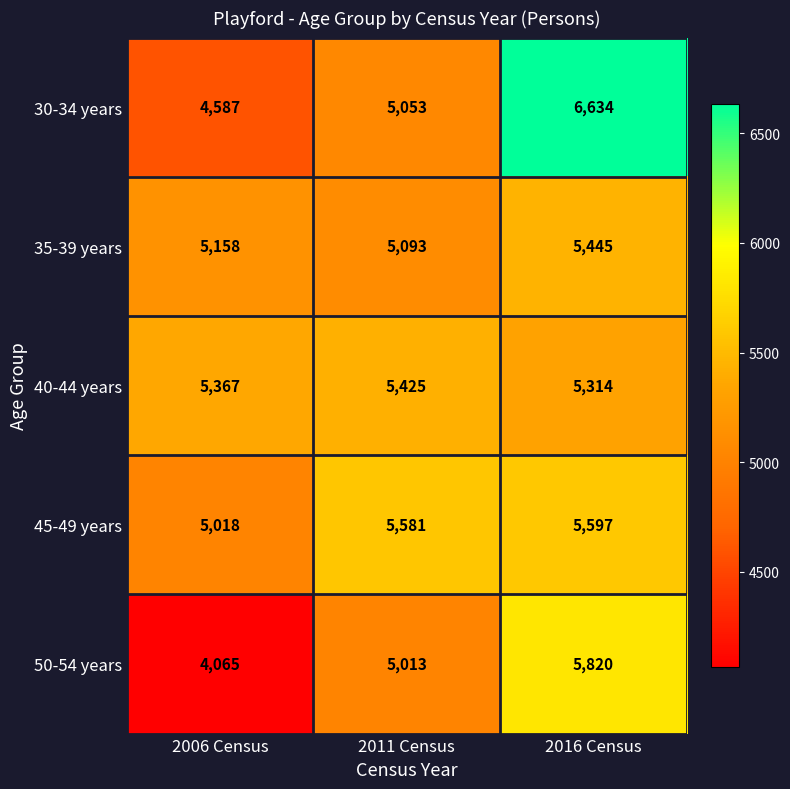

How many data points in 35-39 years are less than 5158?

1